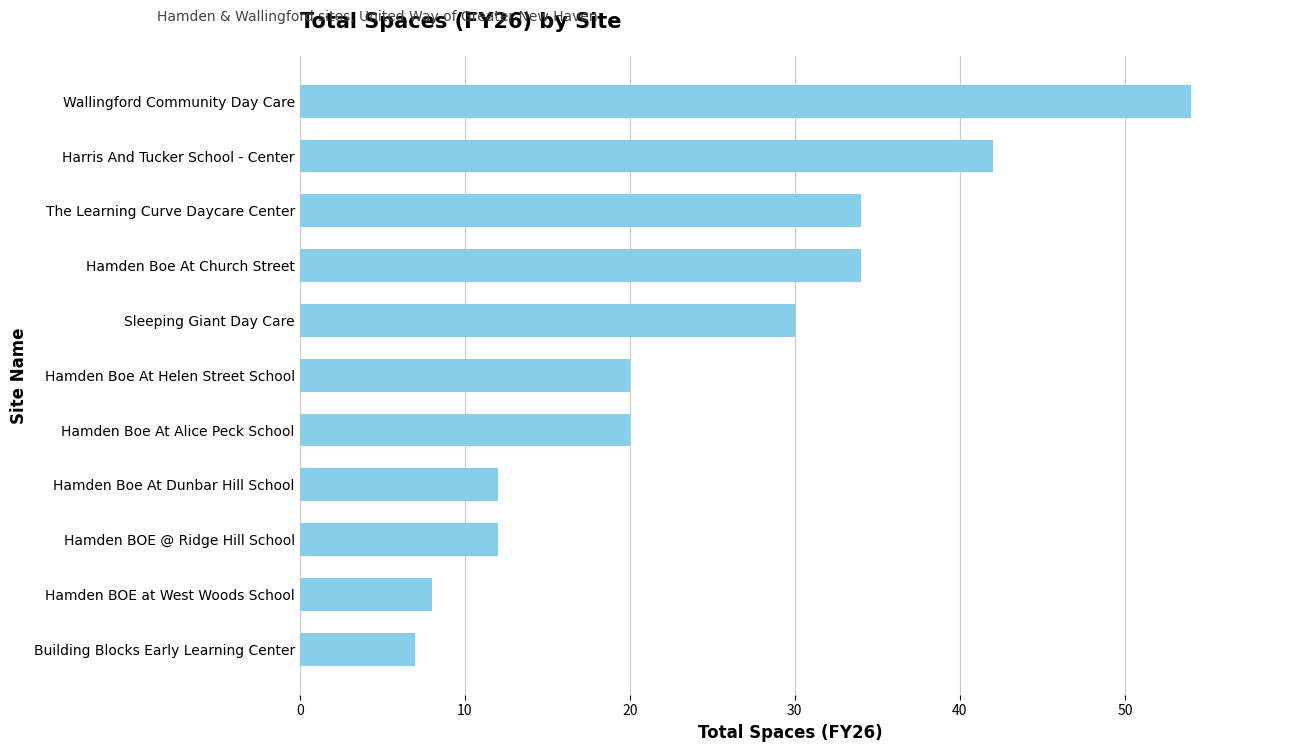

The chart shows a value of 54 at Wallingford Community Day Care. True or false?

True